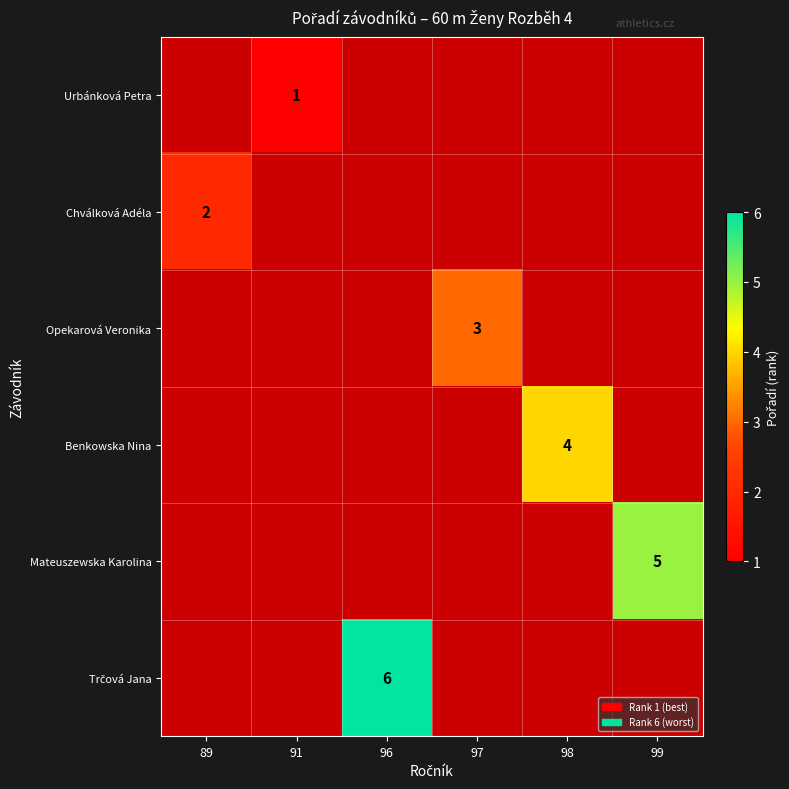

Count the number of categories in the chart.

6